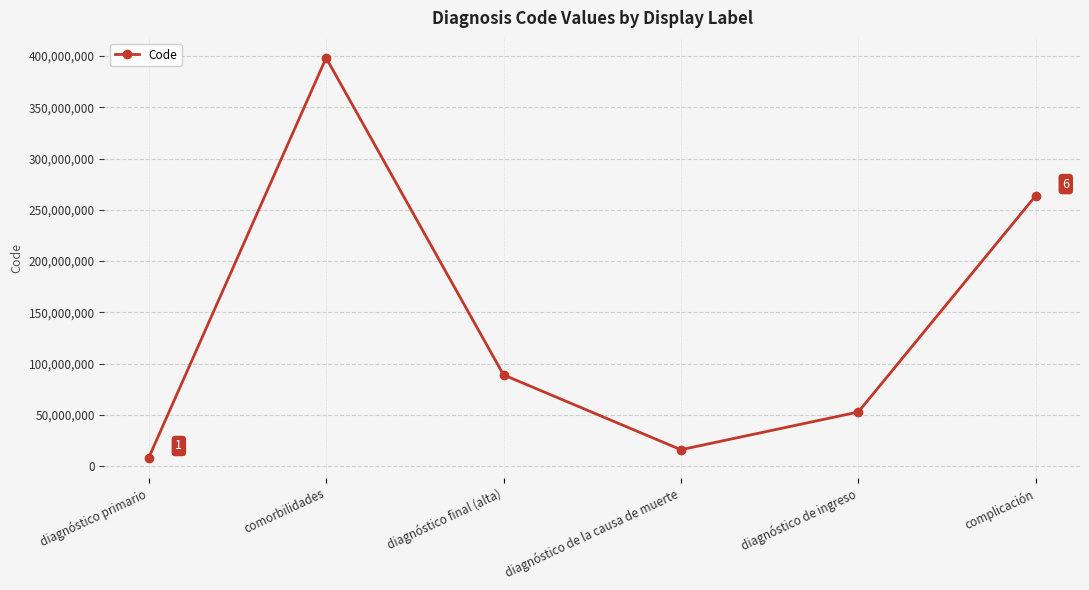

How many series are shown in this chart?

1